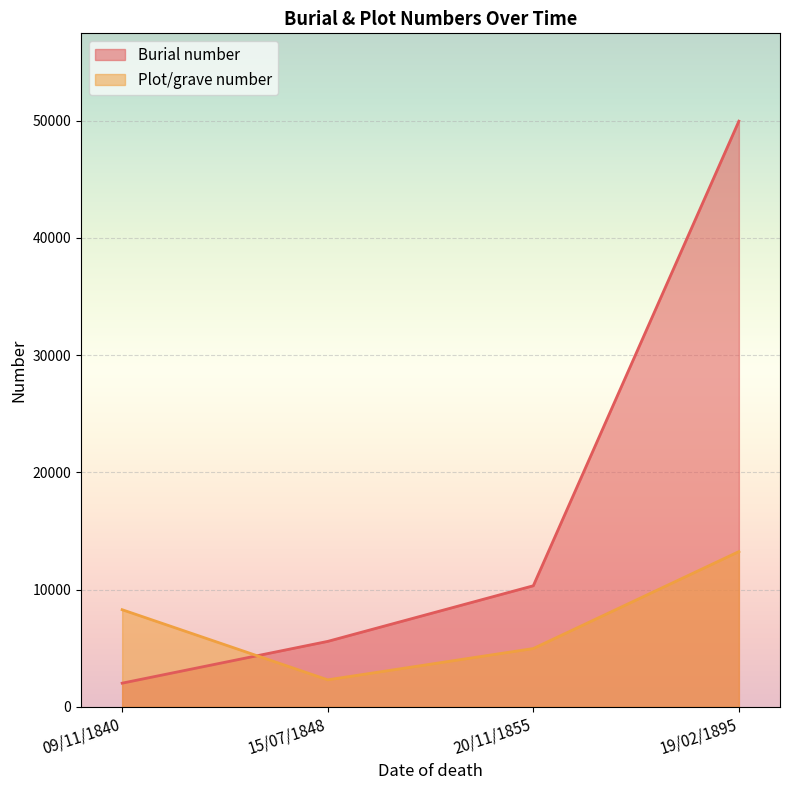

At which label does Burial number reach its minimum?

09/11/1840